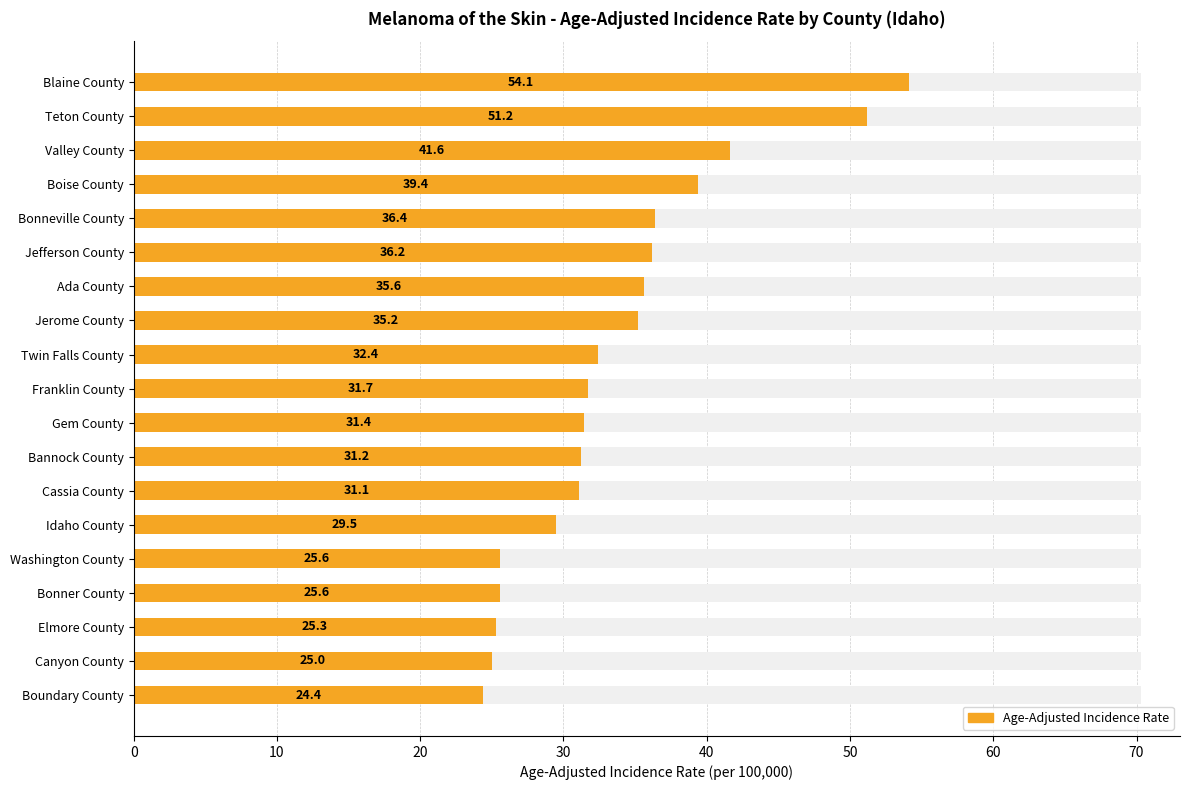

Does the chart contain stacked bars?

No